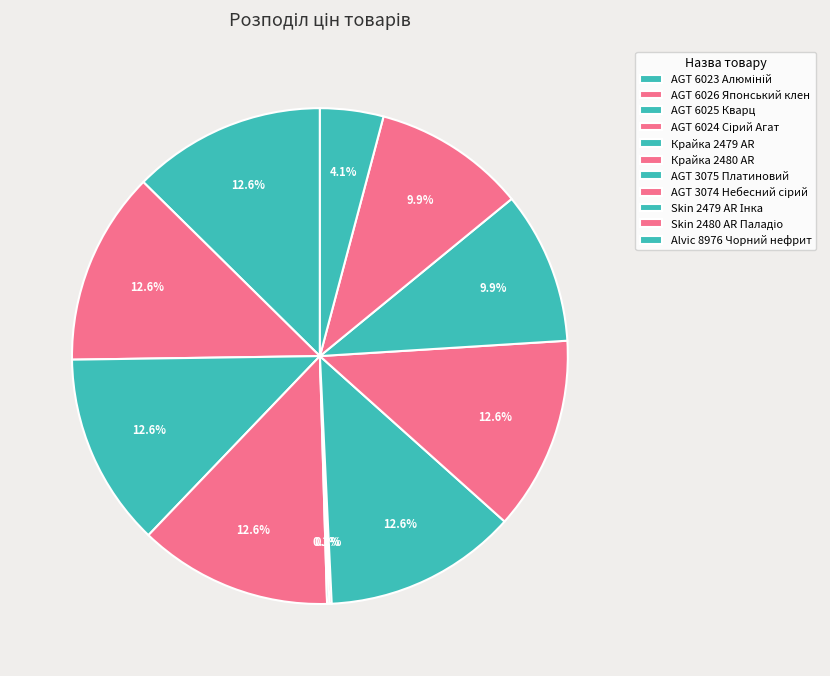

Rank the categories by value from highest to lowest.

AGT 6023 Алюміній, AGT 6026 Японський клен, AGT 6025 Кварц, AGT 6024 Сірий Агат, AGT 3075 Платиновий, AGT 3074 Небесний сірий, Skin 2479 AR Інка, Skin 2480 AR Паладіо, Alvic 8976 Чорний нефрит, Крайка 2479 AR, Крайка 2480 AR